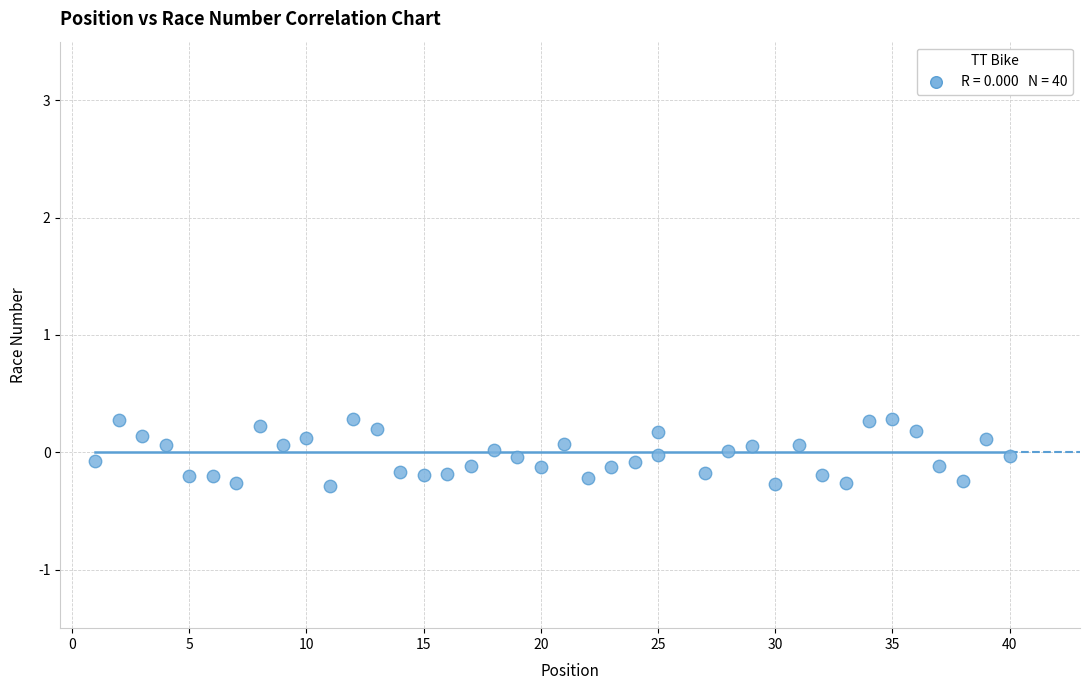

What is the range of X values (max minus min)?

39.0